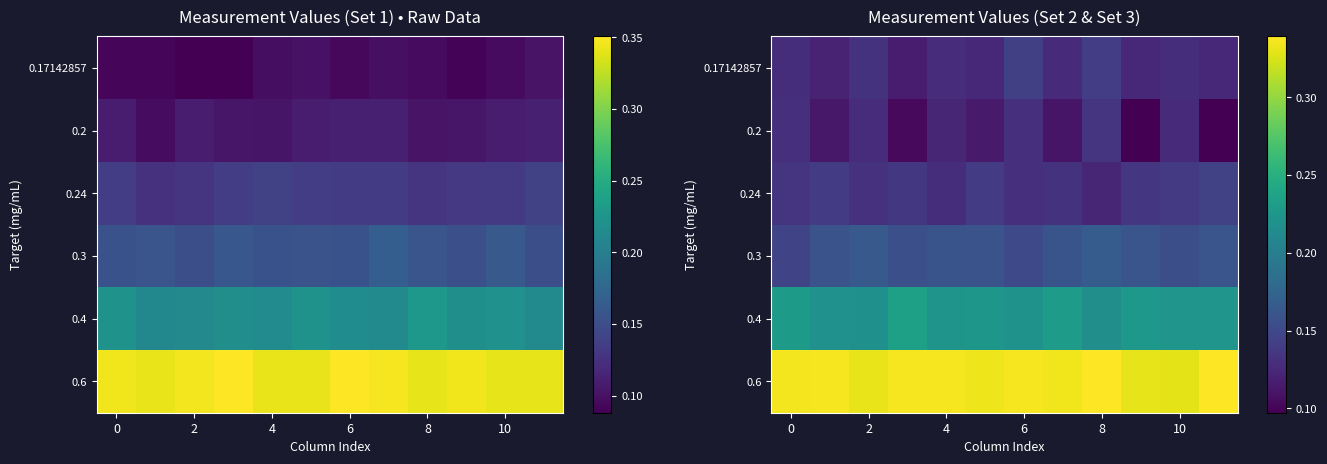

How many categories are shown in the chart?

12